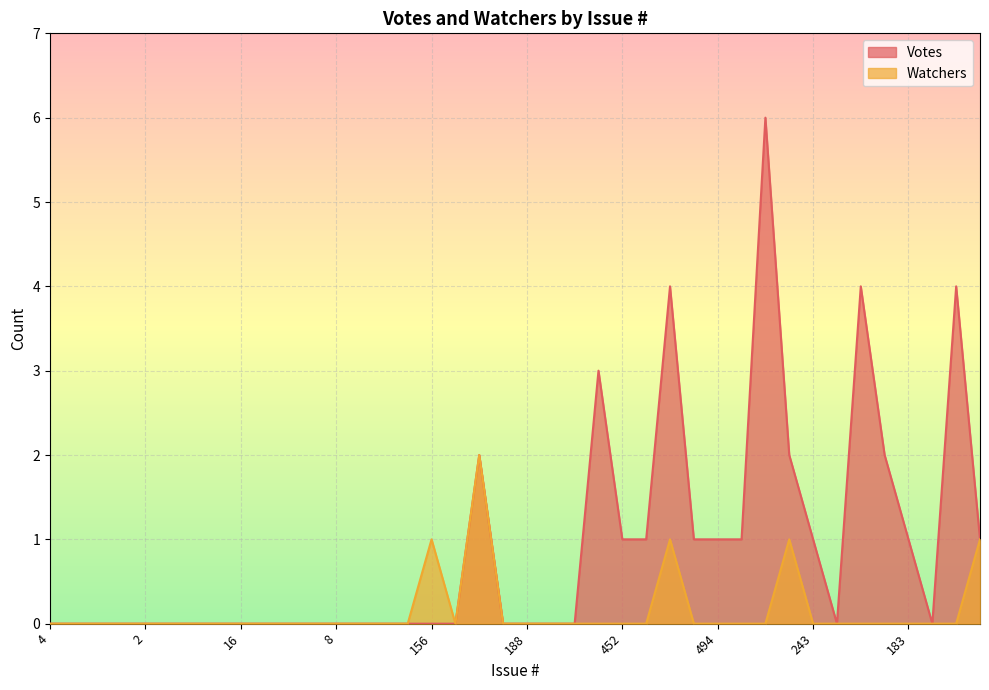

Where is Watchers nearest to the value 1?

156